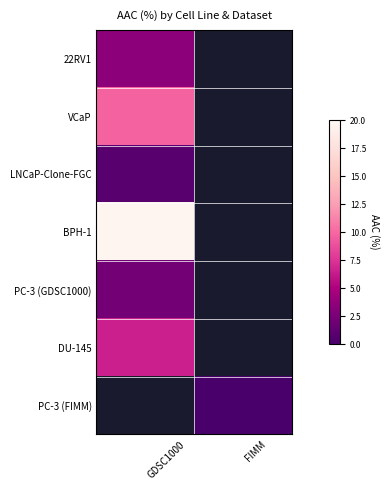

Is the value of PC-3 (FIMM) at FIMM greater than the value of VCaP at FIMM?

No